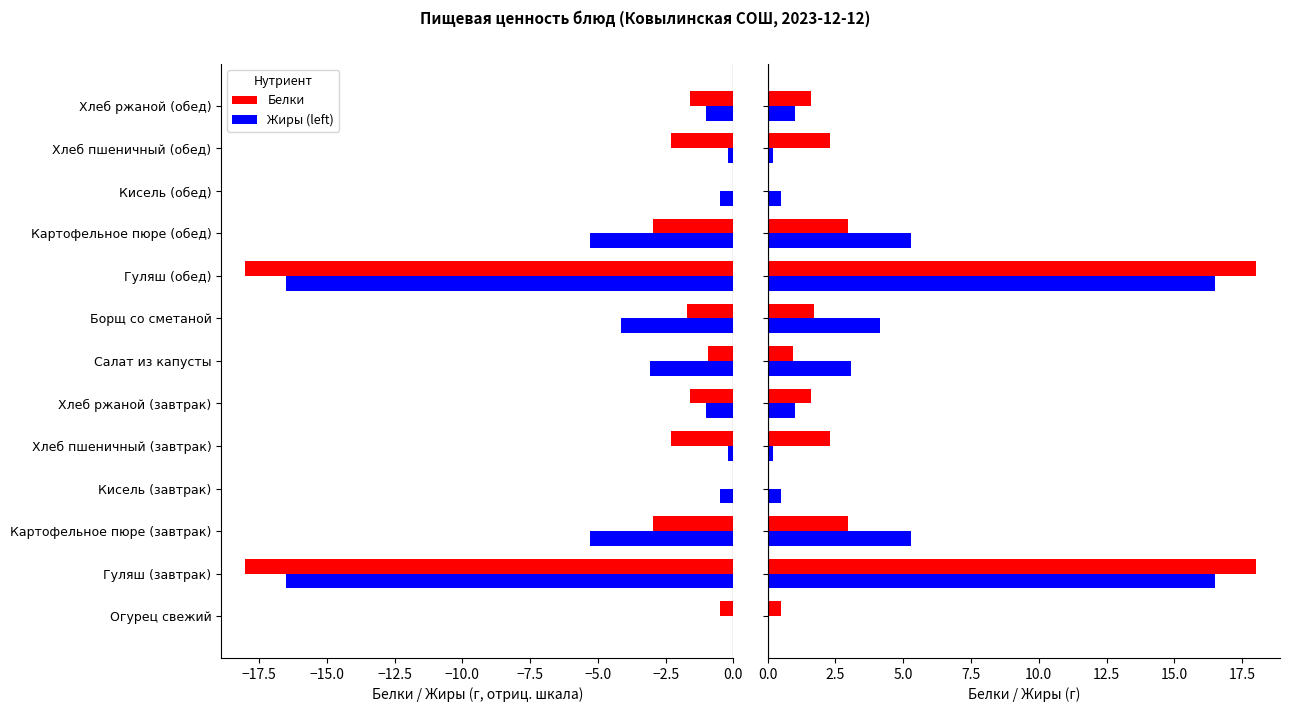

Reading left to right, transcribe all the data shown in this chart.

Белки: 0.5	18.0	3.0	0.0	2.3	1.6	0.9	1.7	18.0	3.0	0.0	2.3	1.6
Жиры (left): 0.0	-16.5	-5.3	-0.5	-0.2	-1.0	-3.1	-4.2	-16.5	-5.3	-0.5	-0.2	-1.0
Жиры: 0.0	16.5	5.3	0.5	0.2	1.0	3.1	4.2	16.5	5.3	0.5	0.2	1.0